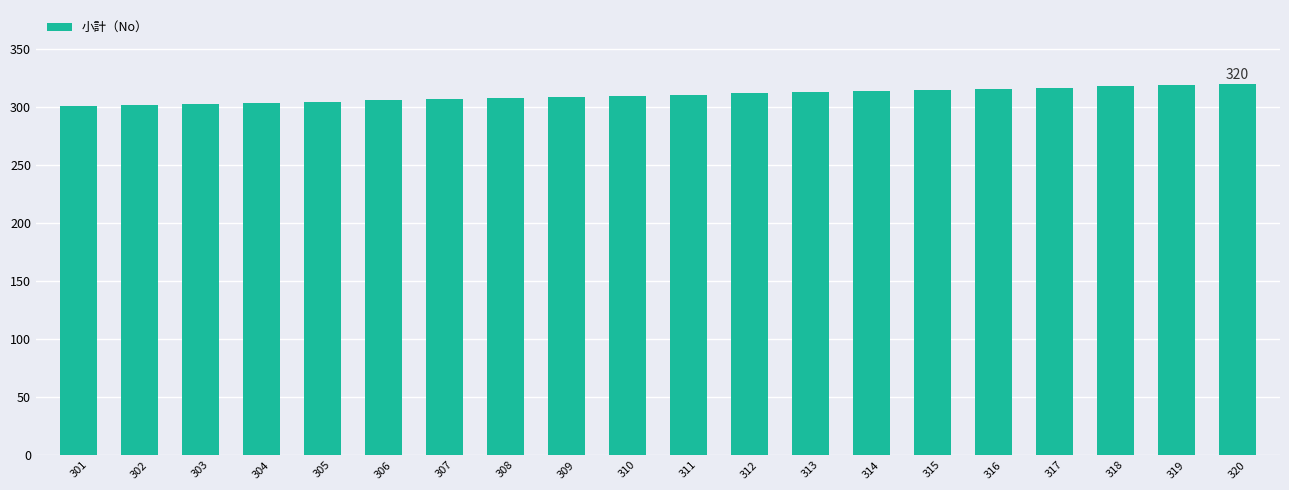

What is the difference between the maximum and minimum values?

19